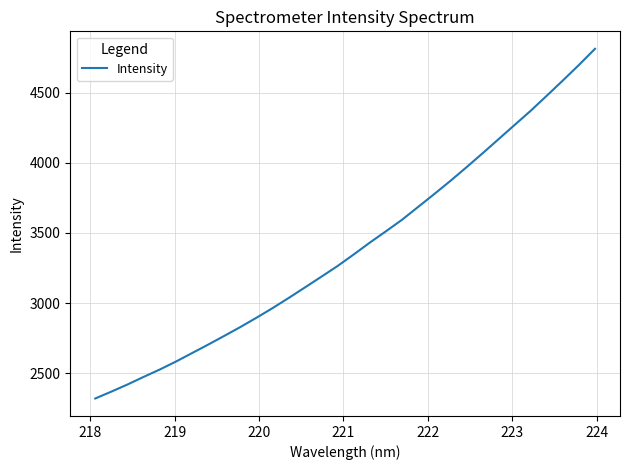

What is the difference between the maximum and minimum values?

2493.5